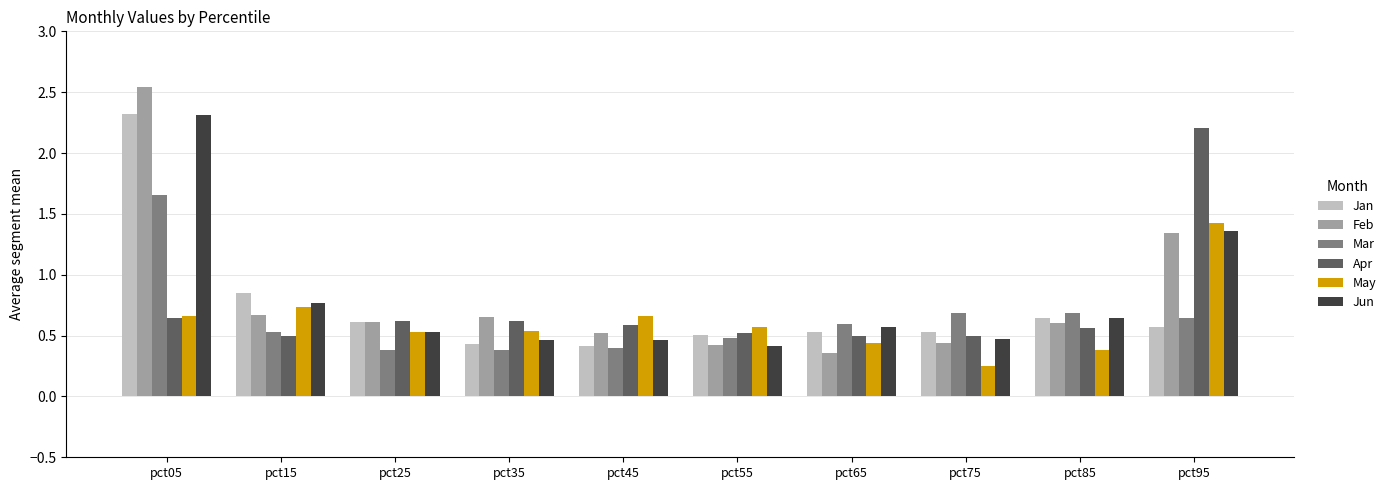

What is the total value across all series at pct15?

4.1